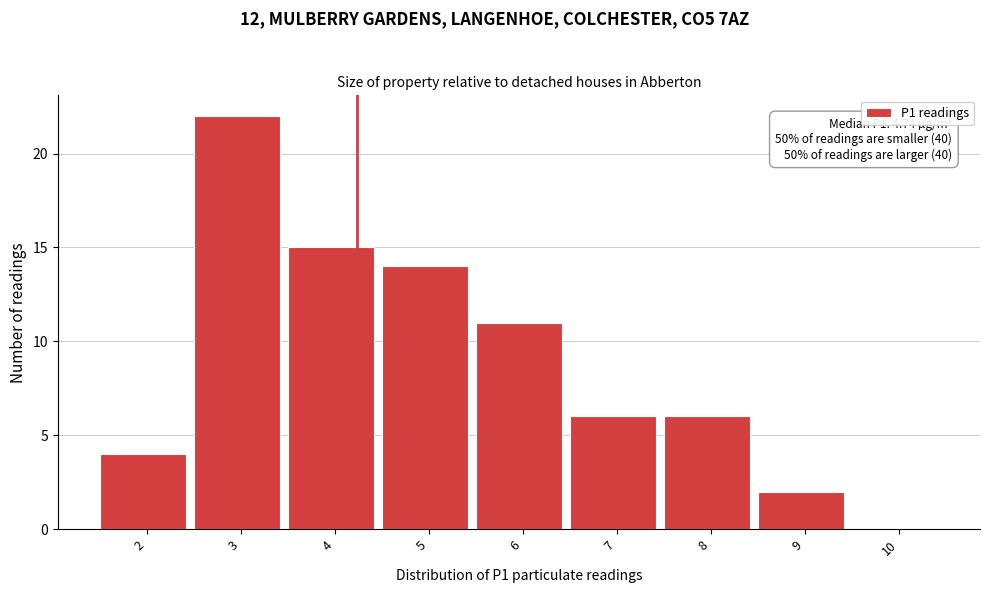

Reading left to right, list all the values displayed in this chart.

2=4	3=22	4=15	5=14	6=11	7=6	8=6	9=2	10=0